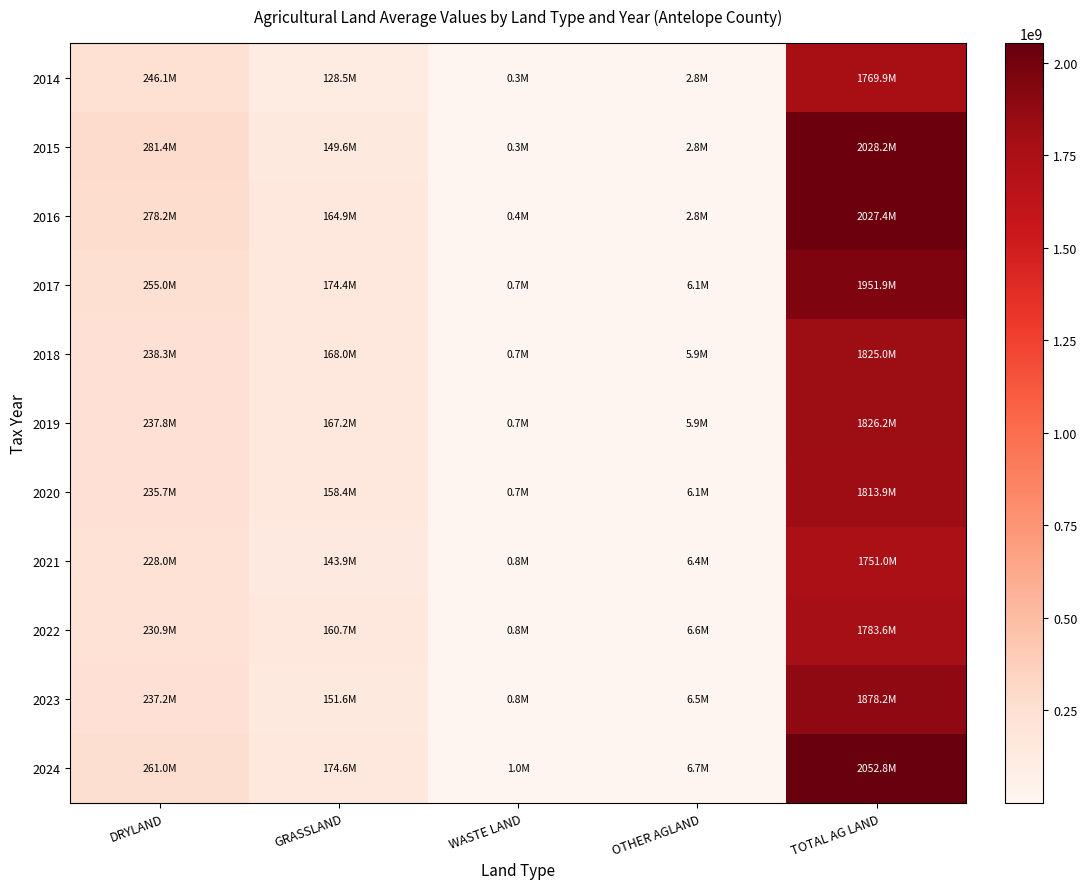

What is the spread (max minus min) of values at OTHER AGLAND?

3917665